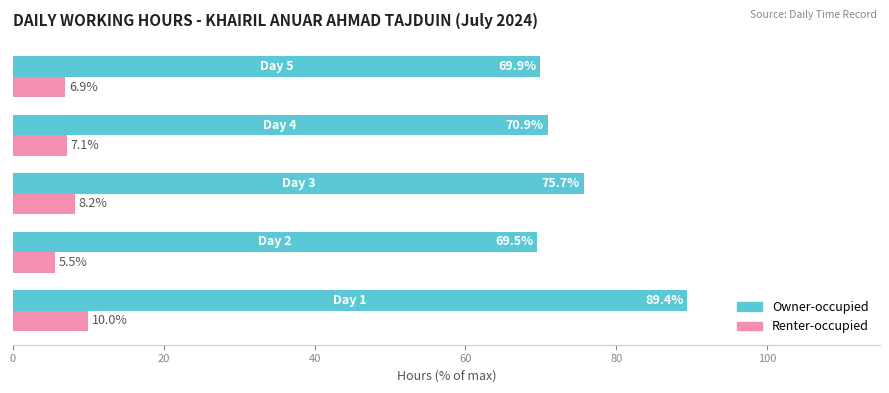

Rank the series by their average value, from lowest to highest.

Renter-occupied, Owner-occupied